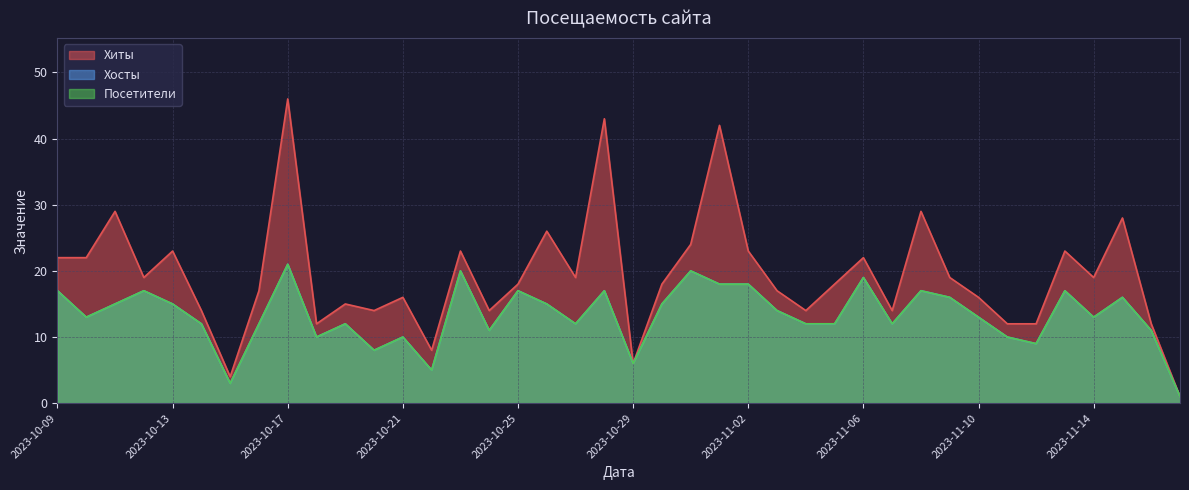

What is the difference between the Хосты values at 2023-10-22 and 2023-10-18?

5